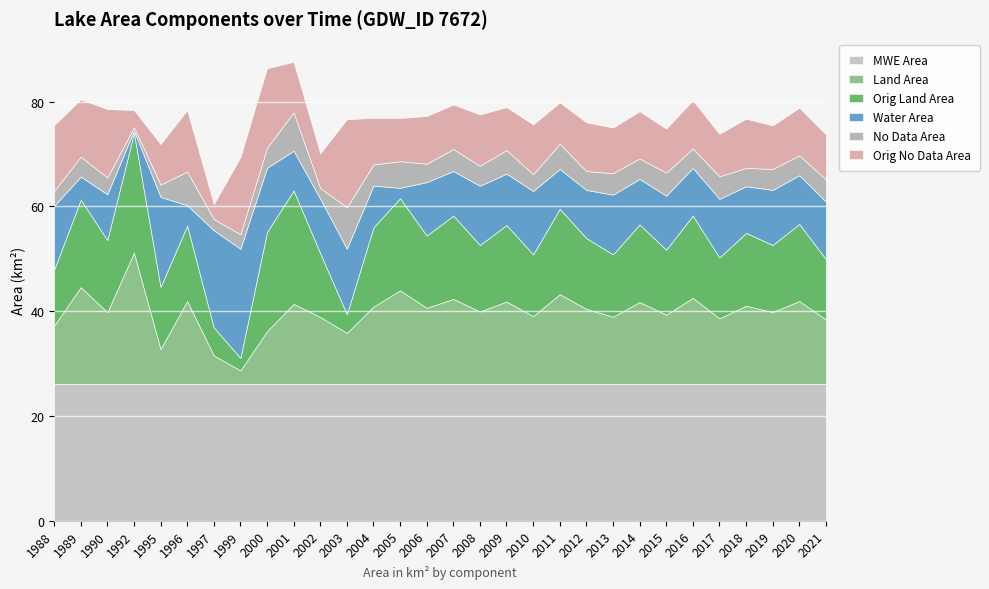

How many times do origlandArea and noDataArea cross each other?

4